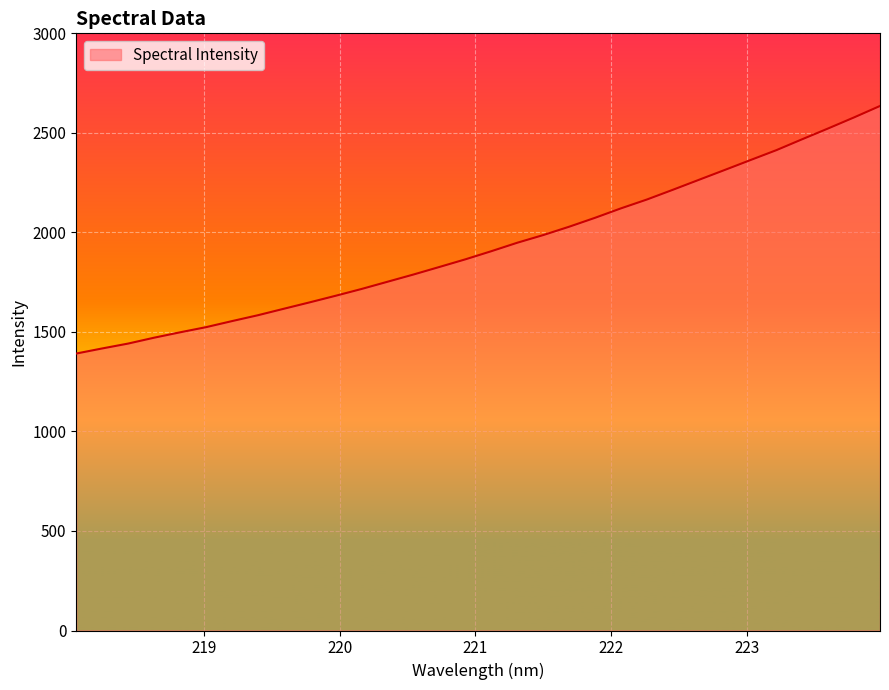

What is the difference between the maximum and minimum values?

1243.7